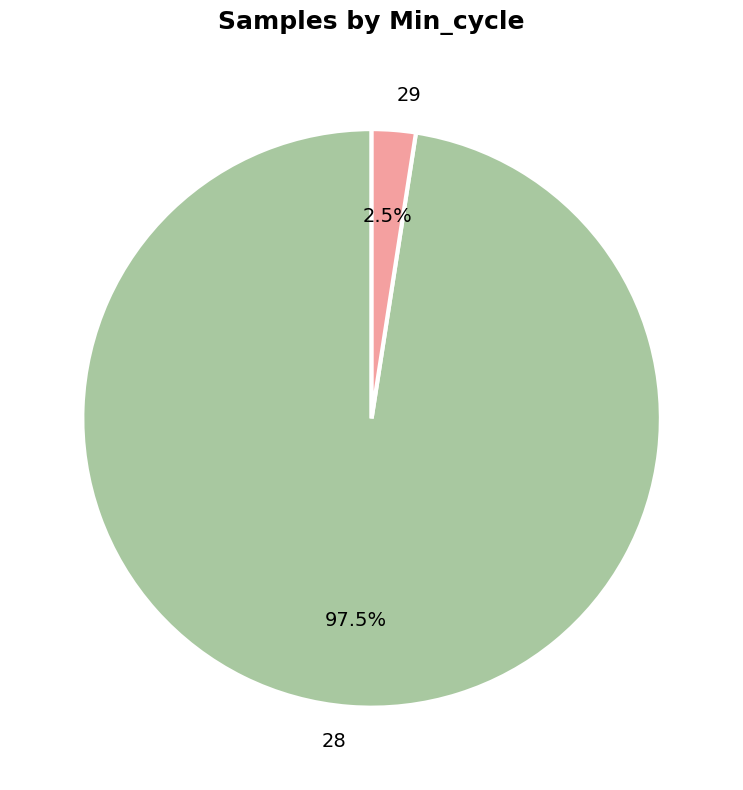

Is there a majority slice in this chart?

Yes